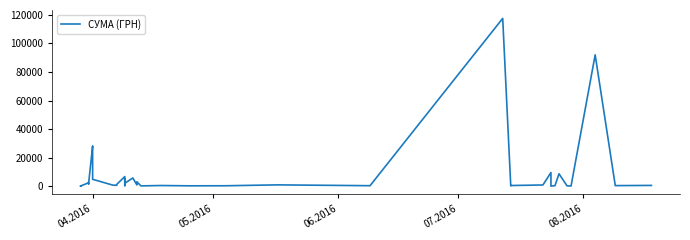

Reading right to left, what are all the values shown in this chart?

496.0	361.8	91998.9	97.8	199.0	8661.0	323.2	11.2	9532.1	805.0	425.8	219.0	117568.8	300.0	881.4	252.8	215.5	425.8	173.9	3071.0	859.3	5693.4	5709.6	2027.8	5116.8	361.8	6700.0	1216.6	577.4	714.6	4783.8	26381.6	28183.3	1881.9	1576.8	2364.0	100.0	97.8	100.0	97.8